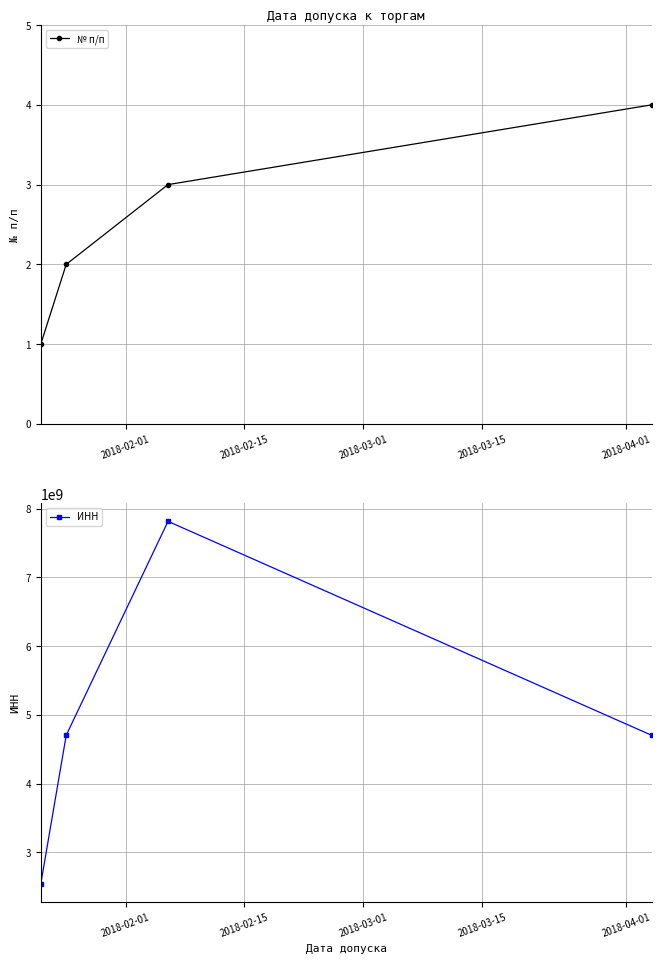

What is the difference between the maximum and minimum values in the № п/п series?

3